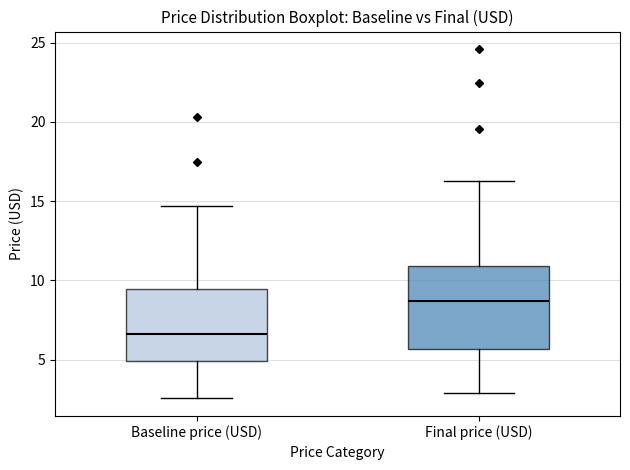

Reading left to right, transcribe this box plot: for each box, give where its median line is, the range the box spans, and where its two whiskers end, as read against the y-axis. The values are not printed on the chart, so give them approximately, as read against the axis.

Baseline price (USD): median 6.5, box 5.0 to 9.5, whiskers 2.5 to 14.5
Final price (USD): median 8.5, box 5.5 to 11.0, whiskers 3.0 to 16.5